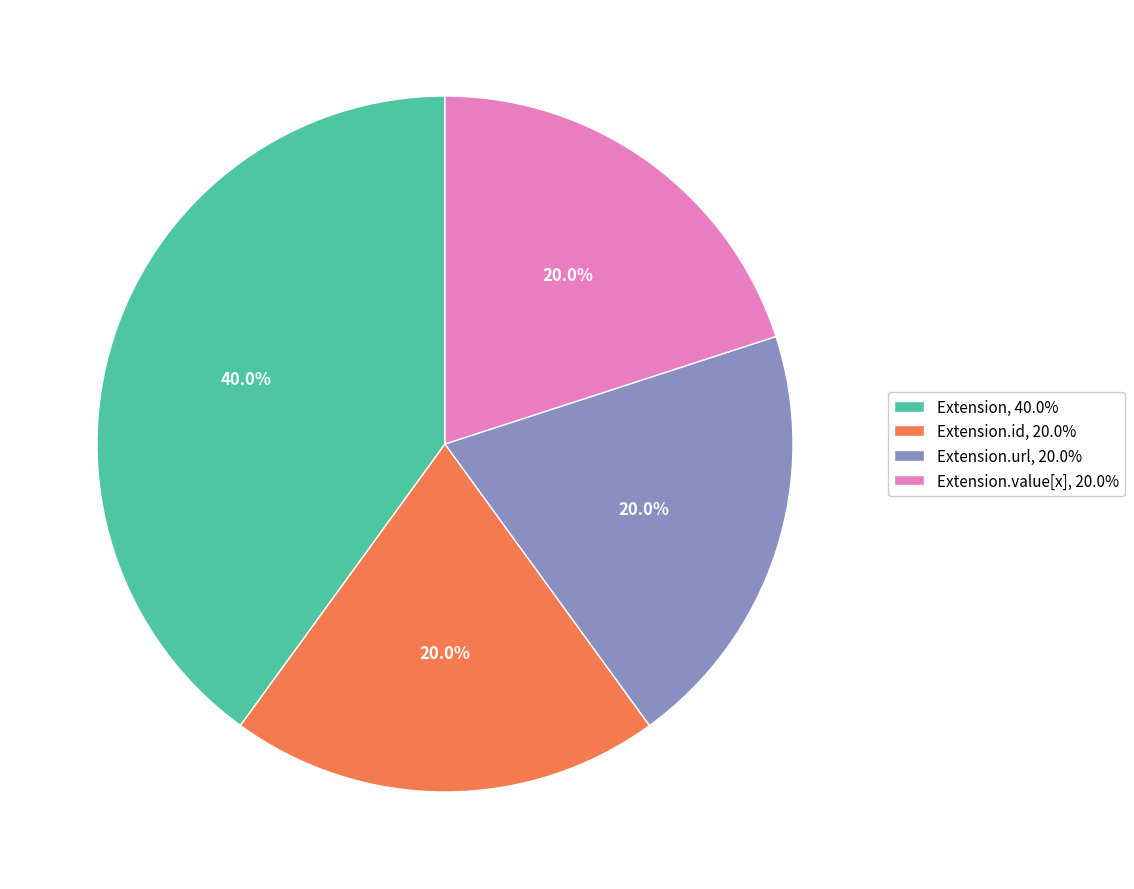

What percentage do Extension.value[x], 20.0% and Extension.url, 20.0% together represent?

40.0%